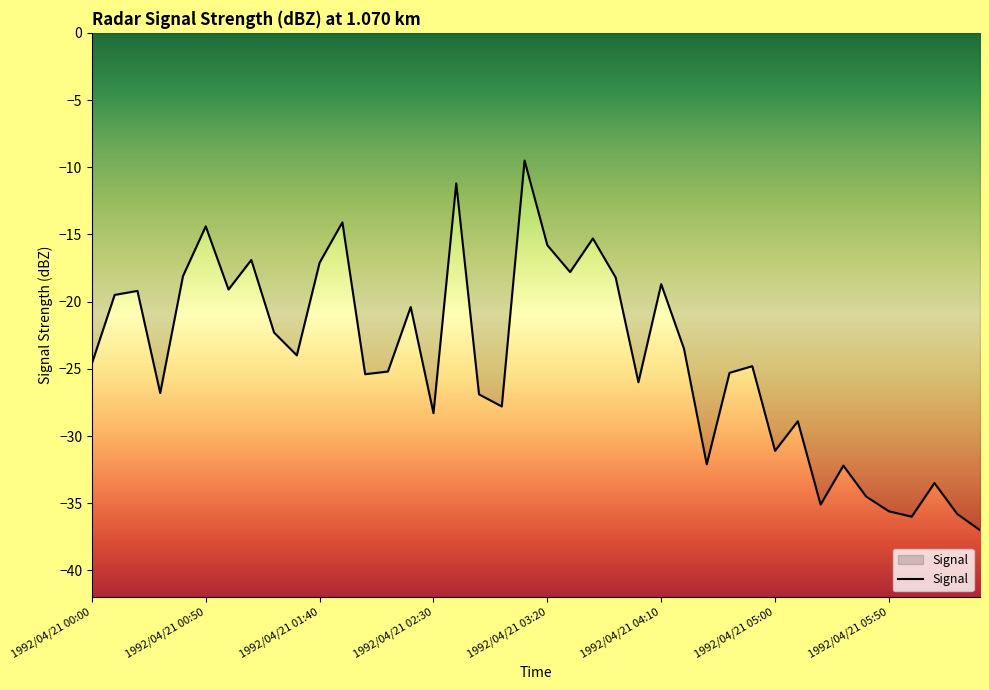

What is the difference between the maximum and minimum values?

27.5